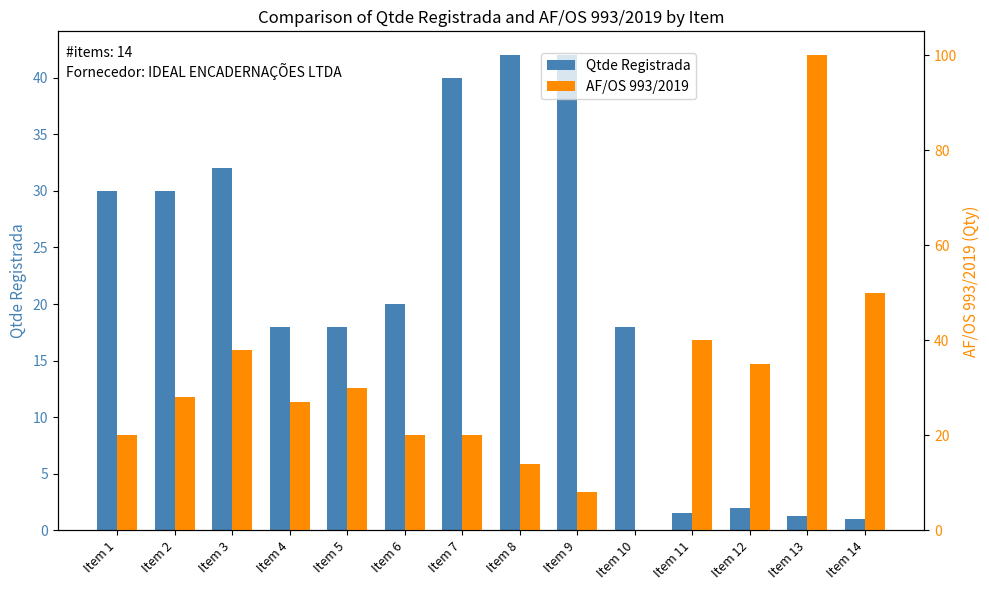

Which label corresponds to the smallest value in the chart?

Item 10